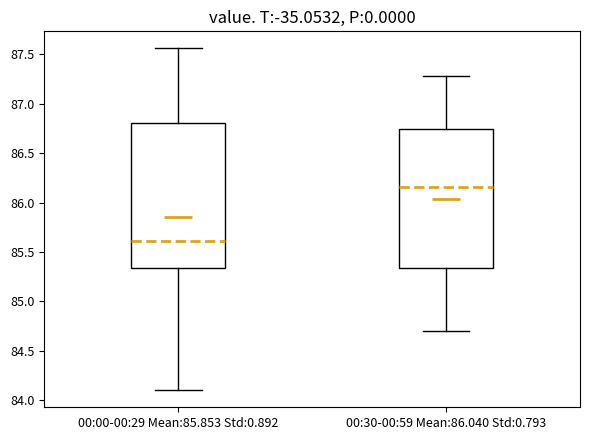

Reading left to right, read every box against the y-axis: the position of its median line, the range the box covers, and the ends of its whiskers. The values are not printed on the chart, so give them approximately, as read against the axis.

00:00-00:29 Mean:85.853 Std:0.892: median 85.60, box 85.35 to 86.80, whiskers 84.10 to 87.55
00:30-00:59 Mean:86.040 Std:0.793: median 86.15, box 85.35 to 86.75, whiskers 84.70 to 87.30